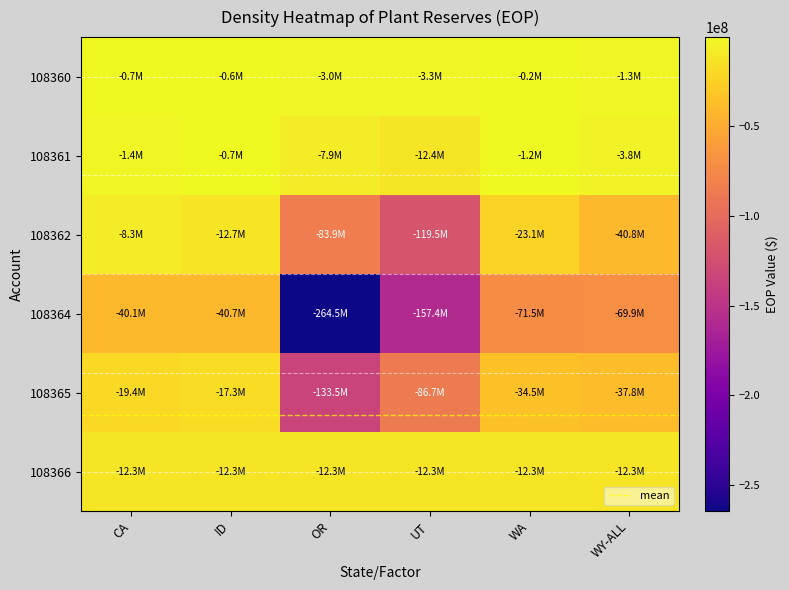

Which category has the highest value across all series?

WA